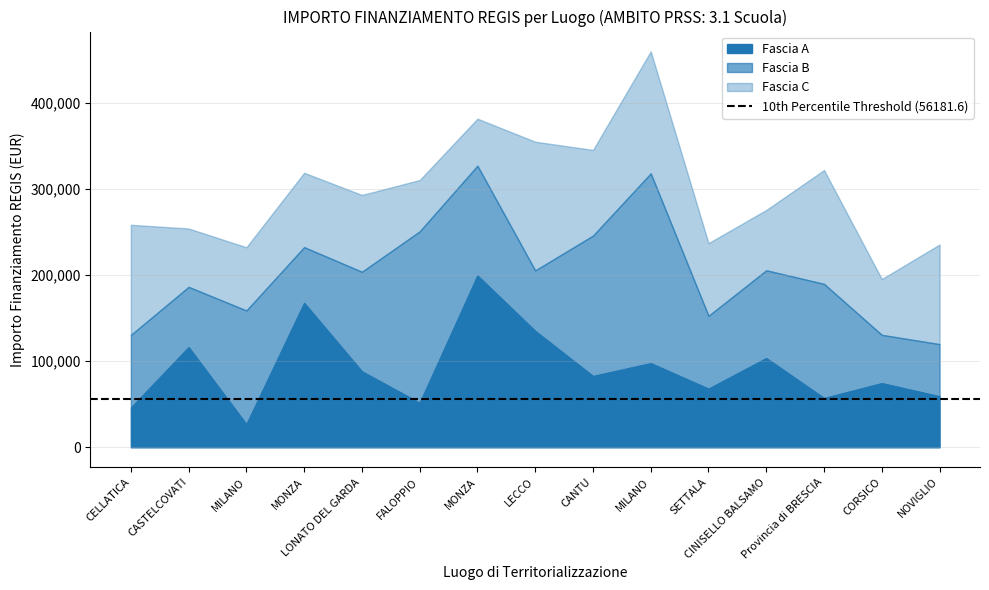

Reading left to right, what are all the values shown in this chart?

Fascia A: CELLATICA=46044.5	CASTELCOVATI=116324.6	MILANO=26730.0	MONZA=167724.8	LONATO DEL GARDA=88213.8	FALOPPIO=51620.1	MONZA=199567.7	LECCO=135157.2	CANTU=82798.6	MILANO=97694.9	SETTALA=68057.8	CINISELLO BALSAMO=103619.9	Provincia di BRESCIA=57160.7	CORSICO=74486.0	NOVIGLIO=59229.0
Fascia B: CELLATICA=84538.8	CASTELCOVATI=70120.9	MILANO=132279.7	MONZA=64886.6	LONATO DEL GARDA=115789.8	FALOPPIO=199303.9	MONZA=127674.8	LECCO=70397.4	CANTU=163198.8	MILANO=220663.0	SETTALA=84744.5	CINISELLO BALSAMO=102092.5	Provincia di BRESCIA=132781.0	CORSICO=56181.6	NOVIGLIO=60687.8
Fascia C: CELLATICA=128032.6	CASTELCOVATI=67843.7	MILANO=73496.1	MONZA=86448.2	LONATO DEL GARDA=89266.3	FALOPPIO=59681.5	MONZA=54682.1	LECCO=149604.4	CANTU=99582.8	MILANO=141794.5	SETTALA=84538.8	CINISELLO BALSAMO=70120.9	Provincia di BRESCIA=132279.7	CORSICO=64886.6	NOVIGLIO=115789.8